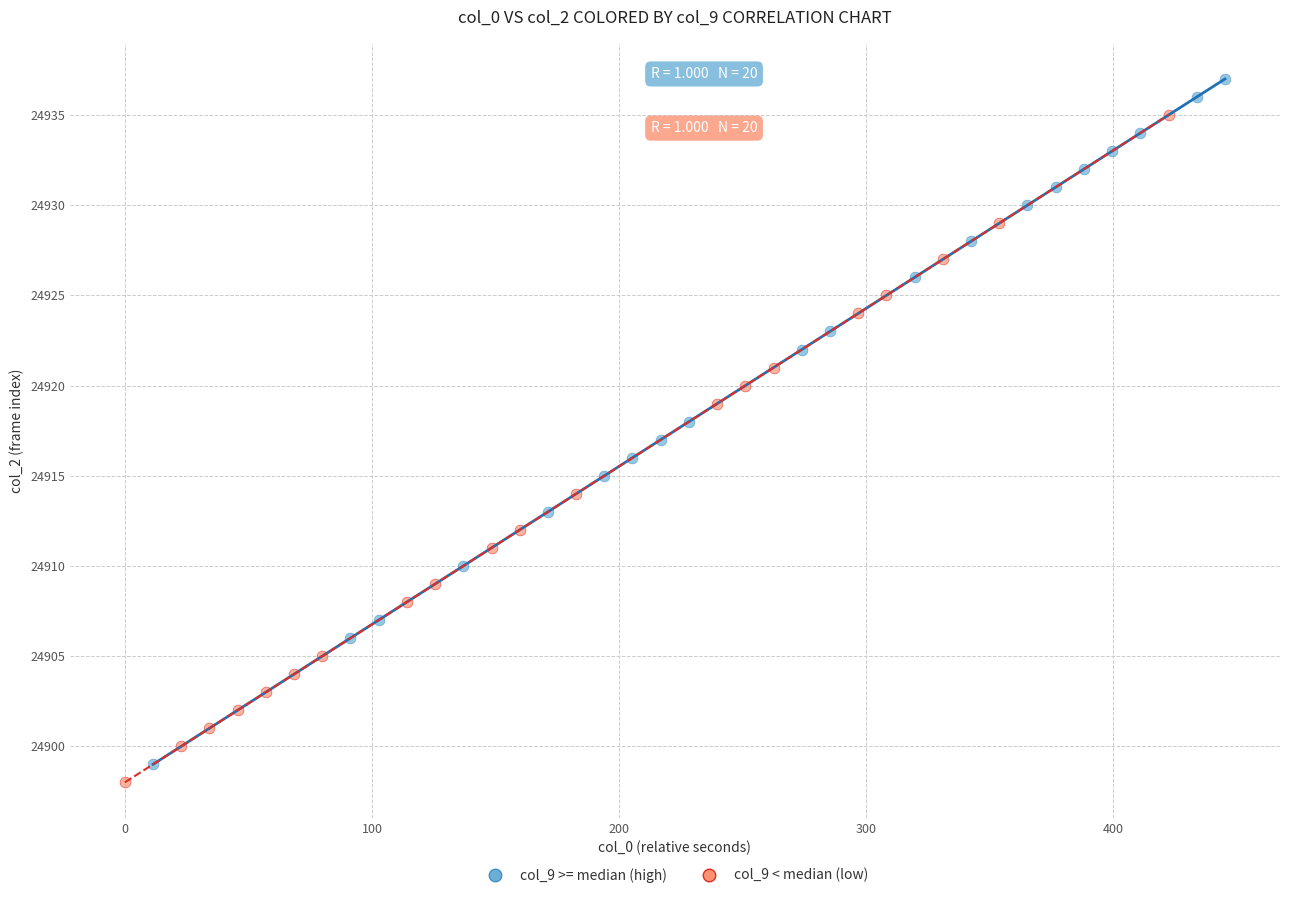

Which series has the largest Y range (max minus min)?

col_9 >= median (high)